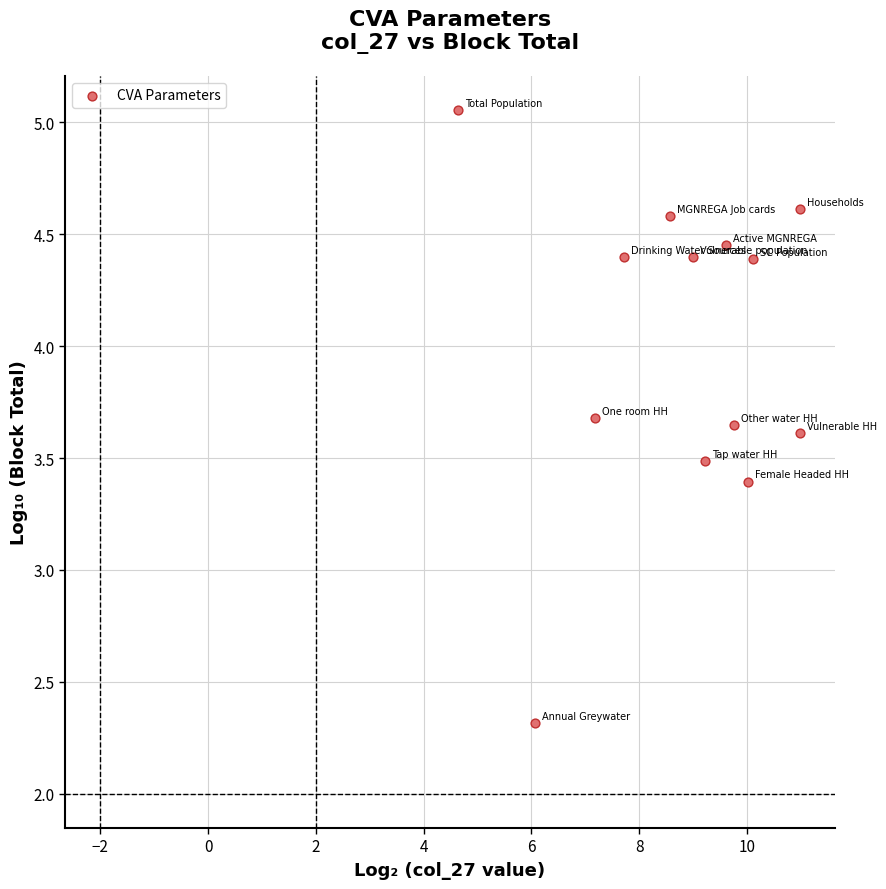

What is the range of Y values (max minus min)?

2.7